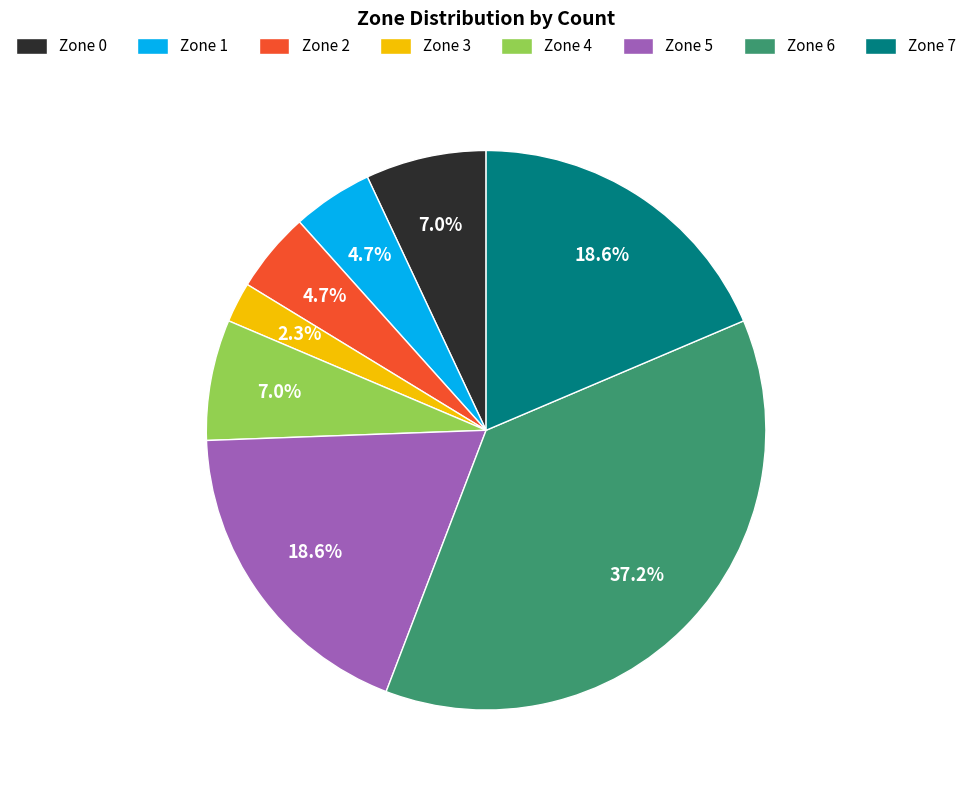

Is there a majority slice in this chart?

No